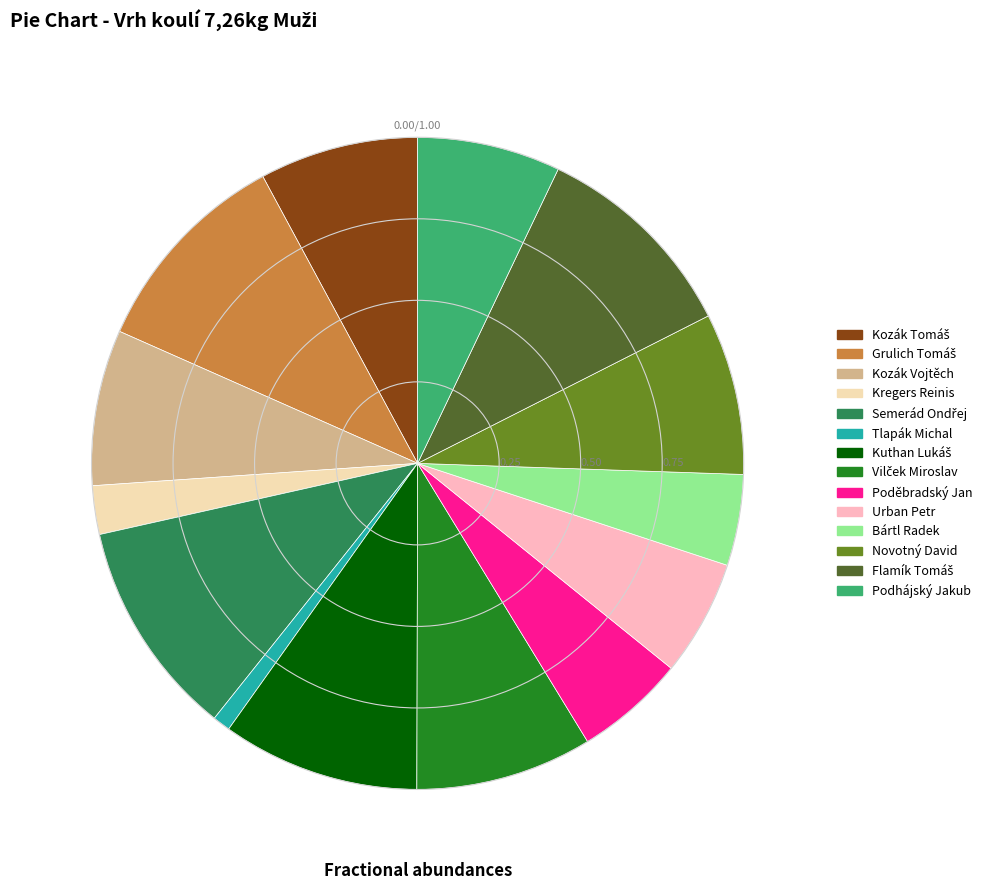

Which category has the smallest portion of the pie?

Tlapák Michal